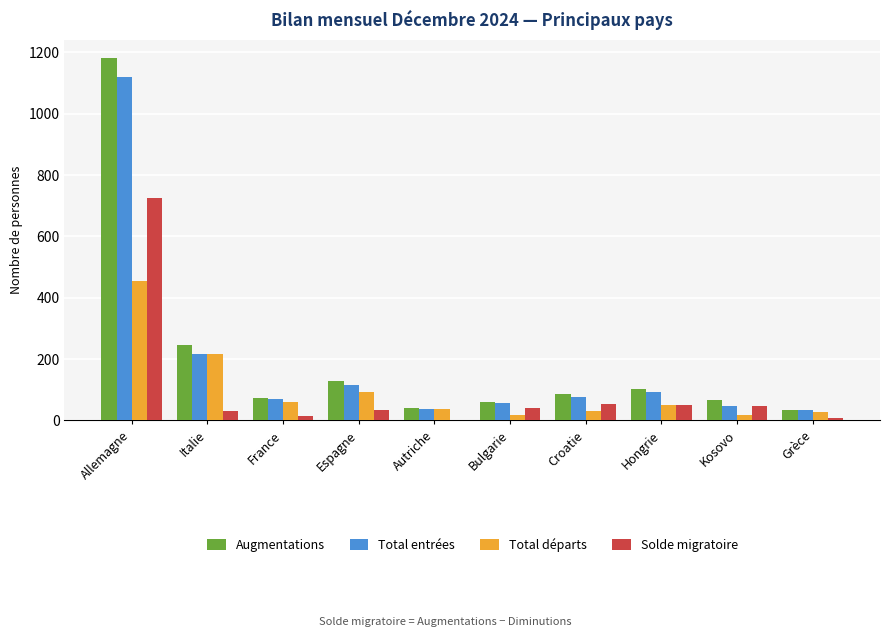

True or false: Total entrées has a value of 58 at Bulgarie.

True